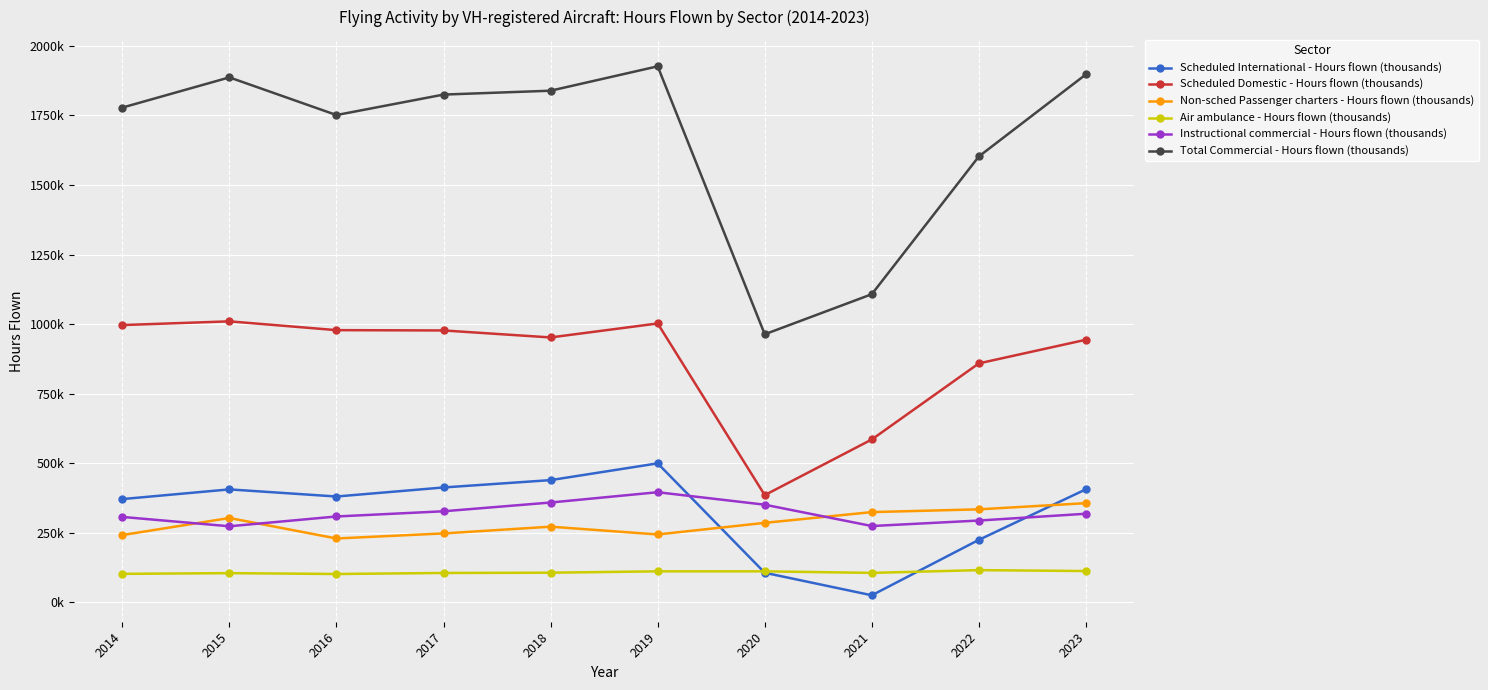

Reading left to right, transcribe all the data shown in this chart.

Scheduled International - Hours flown (thousands): 371215	406049	380457	412996	439363	499639	106411	25469	224740	406386
Scheduled Domestic - Hours flown (thousands): 996665	1010015	978378	977296	952159	1002407	385431	585530	858937	943894
Non-sched Passenger charters - Hours flown (thousands): 241928	303235	229614	247769	272027	244063	285774	324402	334371	356547
Air ambulance - Hours flown (thousands): 102482	105044	101992	105642	106642	111563	111557	105953	115842	112610
Instructional commercial - Hours flown (thousands): 307065	273511	308694	327389	358864	395880	351041	274344	294125	318517
Total Commercial - Hours flown (thousands): 1778278	1886846	1751466	1825038	1838952	1926550	963529	1107577	1602747	1897636